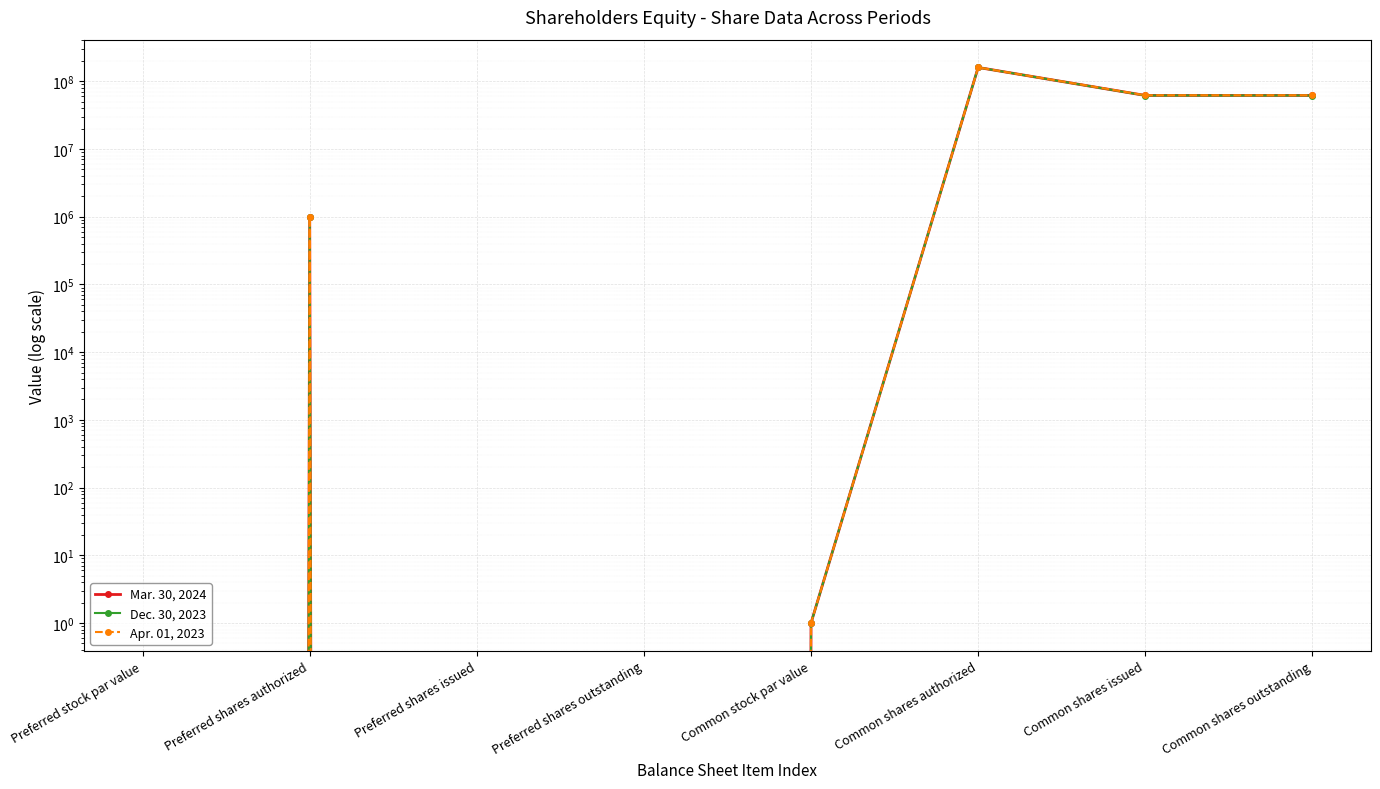

Between Preferred shares issued and Common stock par value, which series saw the biggest shift?

Mar. 30, 2024